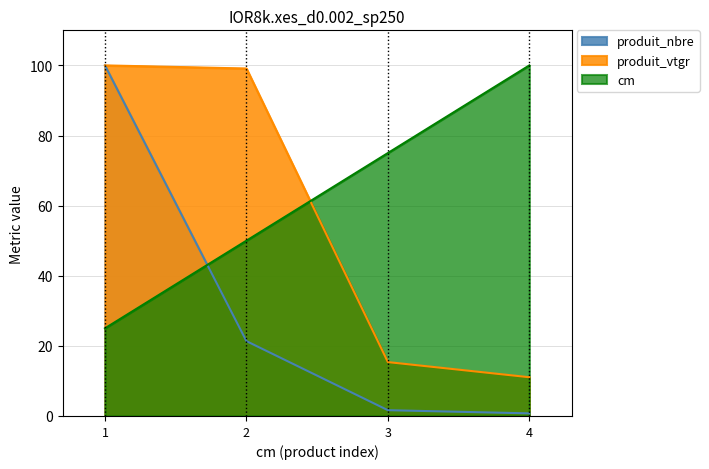

Between which two adjacent categories do cm and produit_vtgr first intersect?

2 and 3